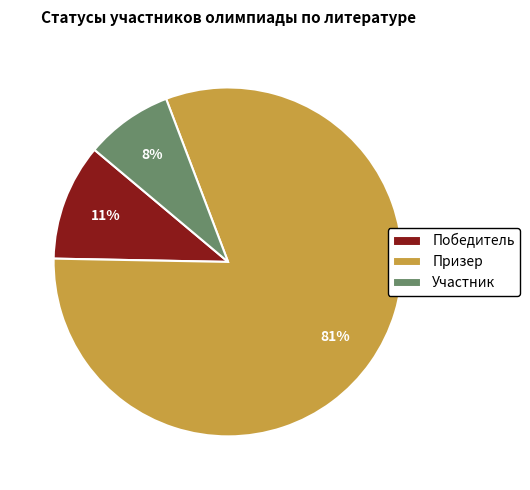

Is it true that Призер is 74% of the pie?

False